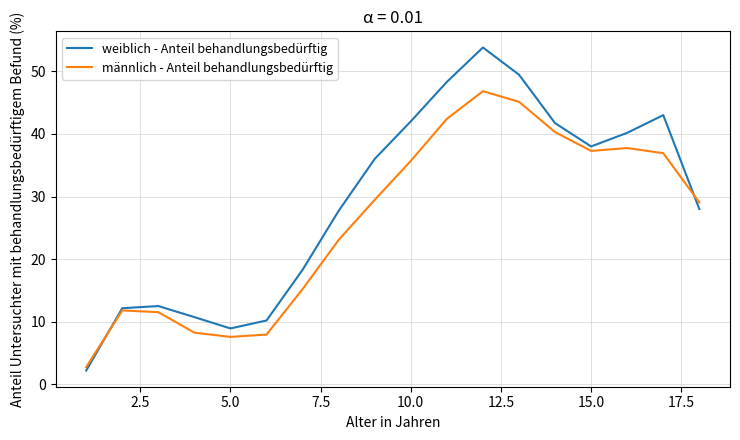

Rank the series by their average value, from highest to lowest.

weiblich - Anteil behandlungsbedürftig, männlich - Anteil behandlungsbedürftig